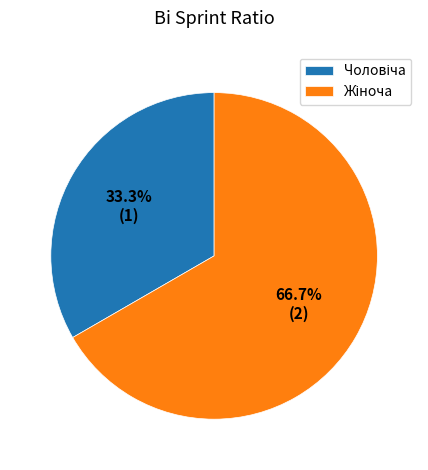

Is there a majority slice in this chart?

Yes